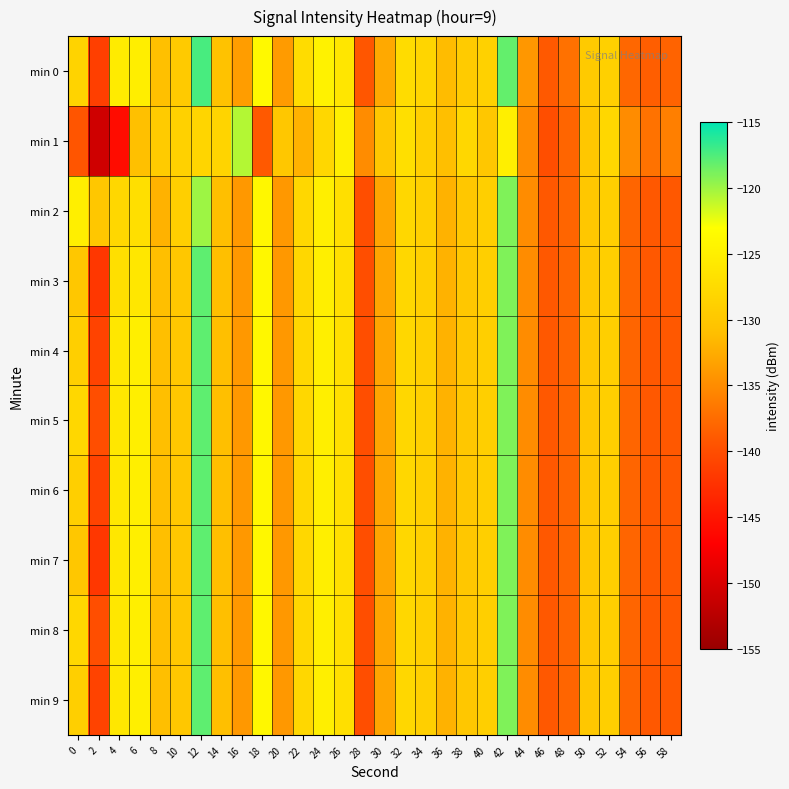

What is the total value across all series at 54?

-1376.8